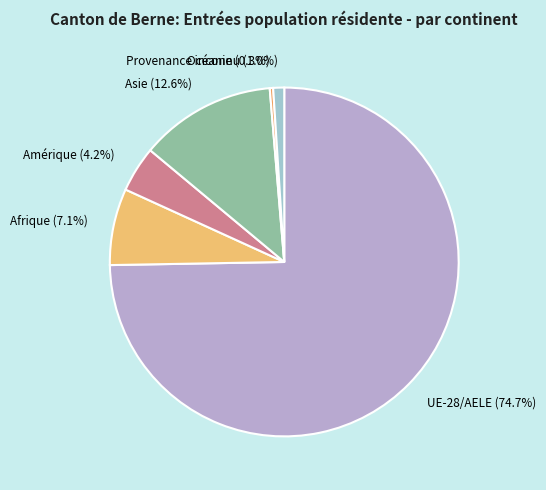

What percentage is the UE-28/AELE slice, to the nearest percent?

75%